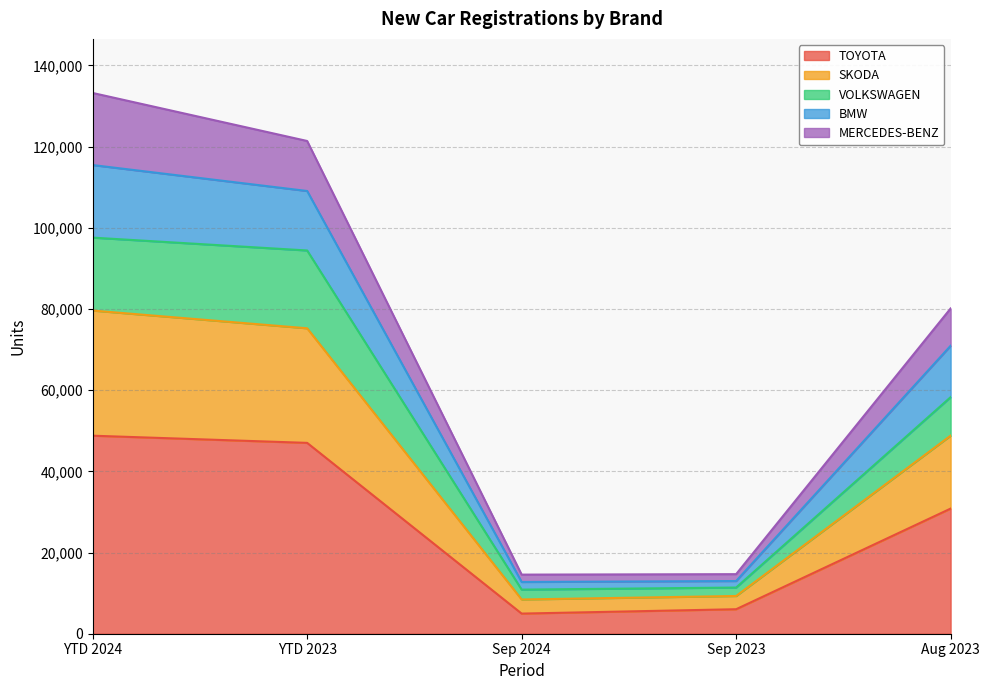

Reading left to right, transcribe the values for TOYOTA.

YTD 2024=48788	YTD 2023=47020	Sep 2024=4960	Sep 2023=6037	Aug 2023=30830